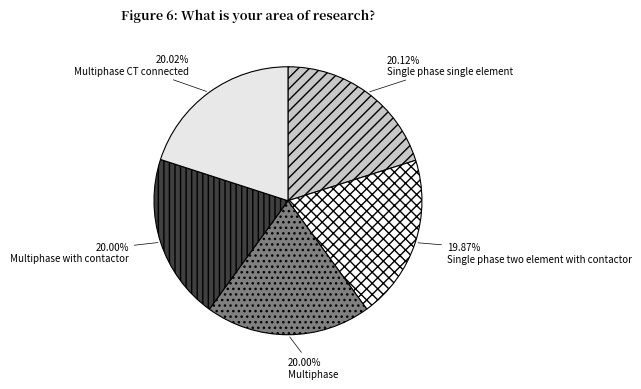

Is the sum of Single phase two element with contactor and Single phase single element greater than half?

No